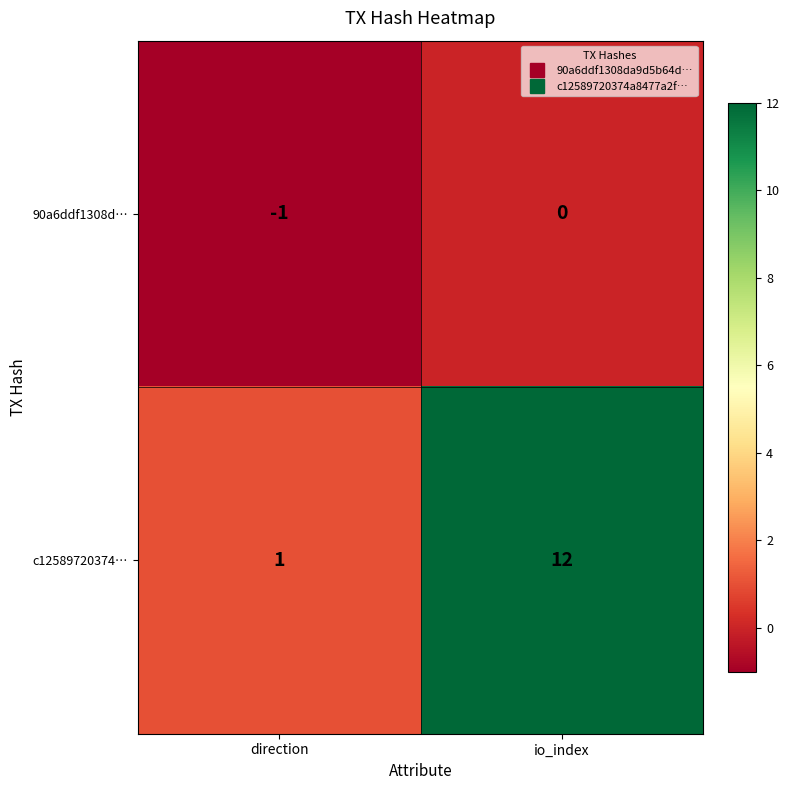

Which series has the widest spread of values?

c12589720374…